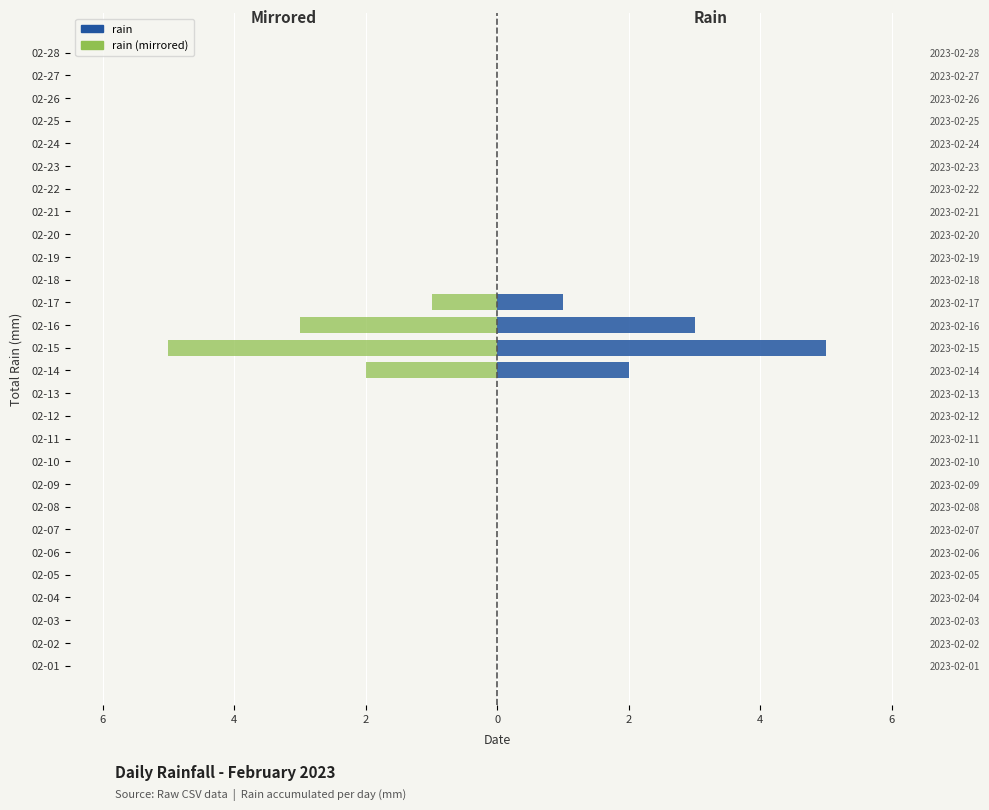

How many data points in rain (mirrored) are less than 0?

4